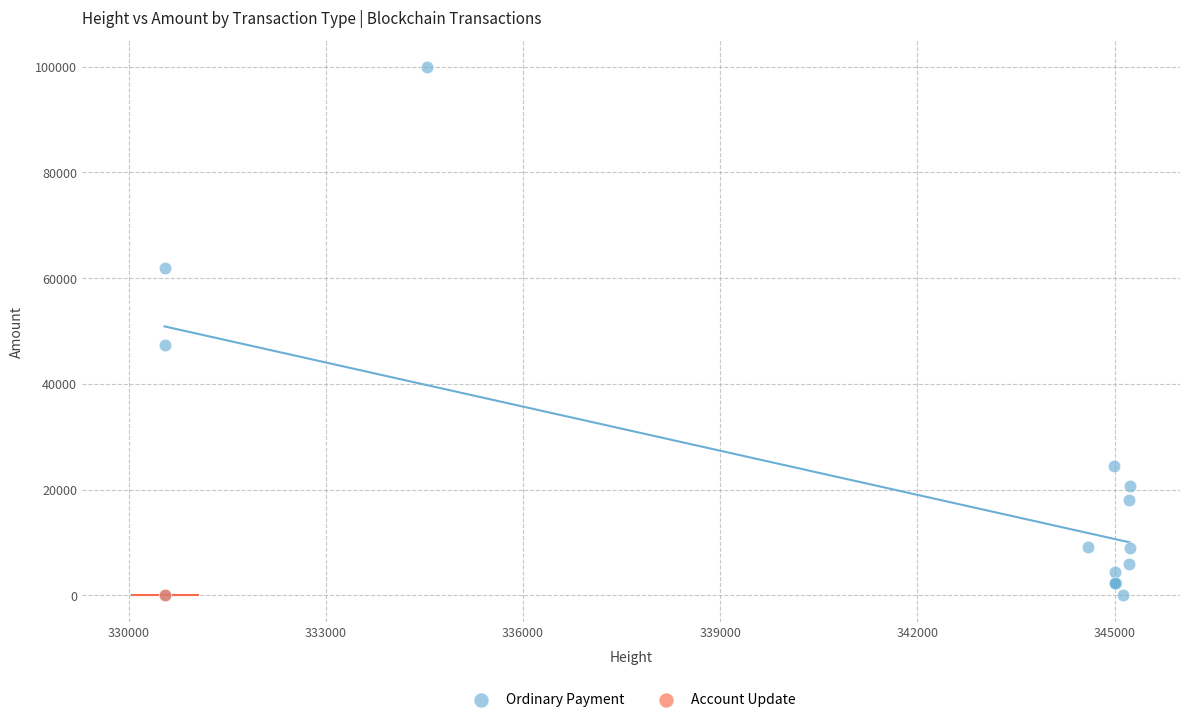

What are all the series names shown in the legend?

Ordinary Payment, Account Update